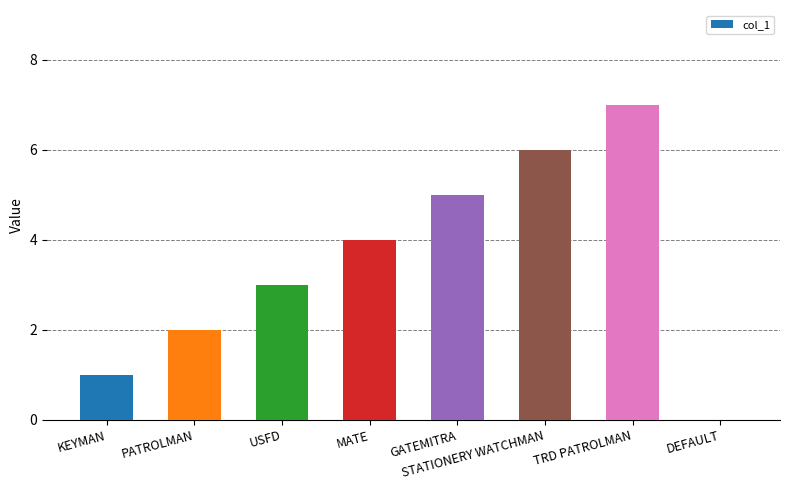

What is the greatest value displayed?

7